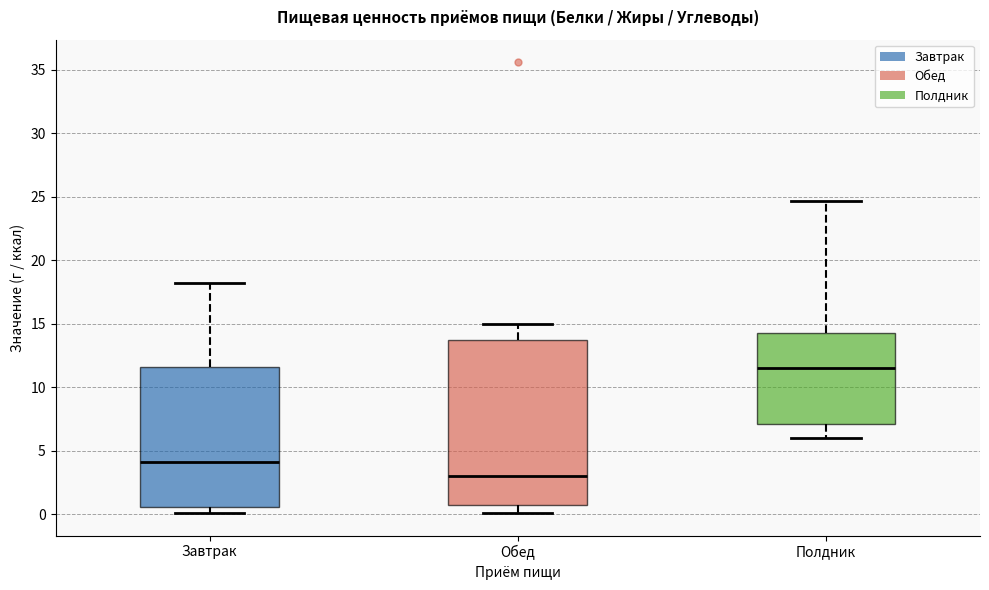

Reading left to right, transcribe this box plot: for each box, give where its median line is, the range the box spans, and where its two whiskers end, as read against the y-axis. The values are not printed on the chart, so give them approximately, as read against the axis.

Завтрак: median 4.0, box 0.5 to 11.5, whiskers 0.0 to 18.0
Обед: median 3.0, box 0.5 to 13.5, whiskers 0.0 to 15.0
Полдник: median 11.5, box 7.0 to 14.5, whiskers 6.0 to 24.5